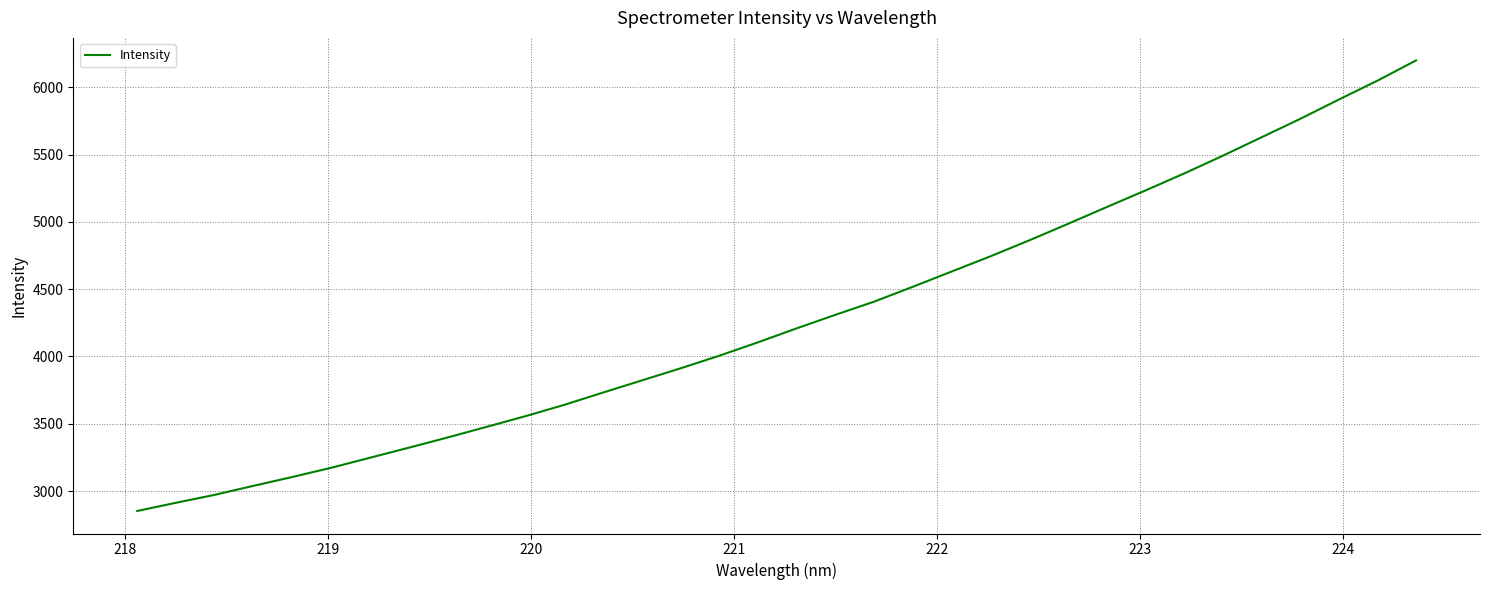

What is the difference between the maximum and minimum values?

3348.4